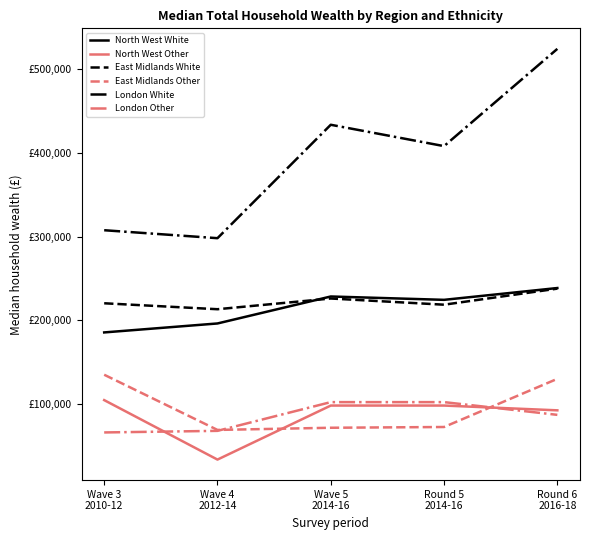

What is the label of the 1st point from the left?

Wave 3
2010-12